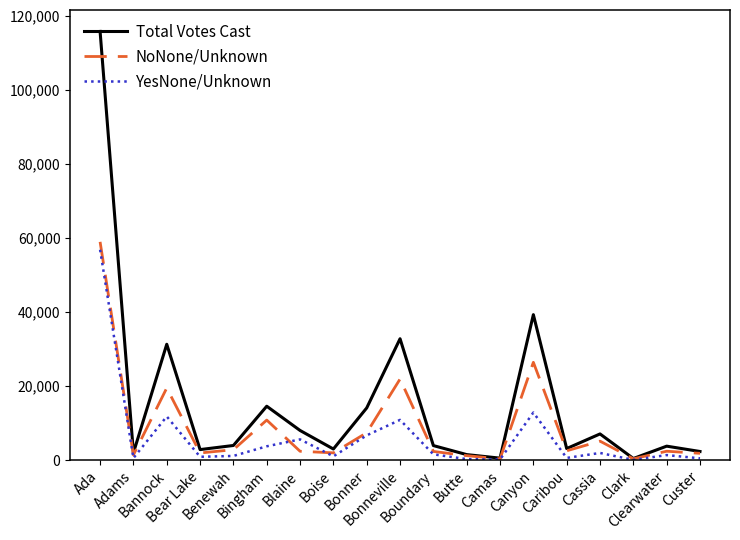

How many values in the Total Votes Cast series are below 3944?

9